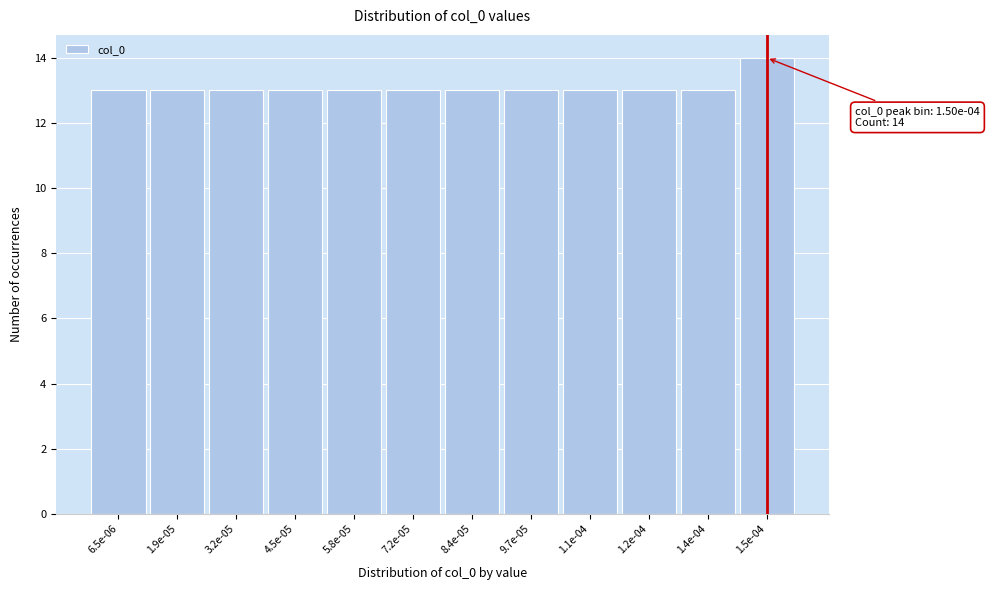

Reading left to right, extract all data points from this chart.

13	13	13	13	13	13	13	13	13	13	13	14